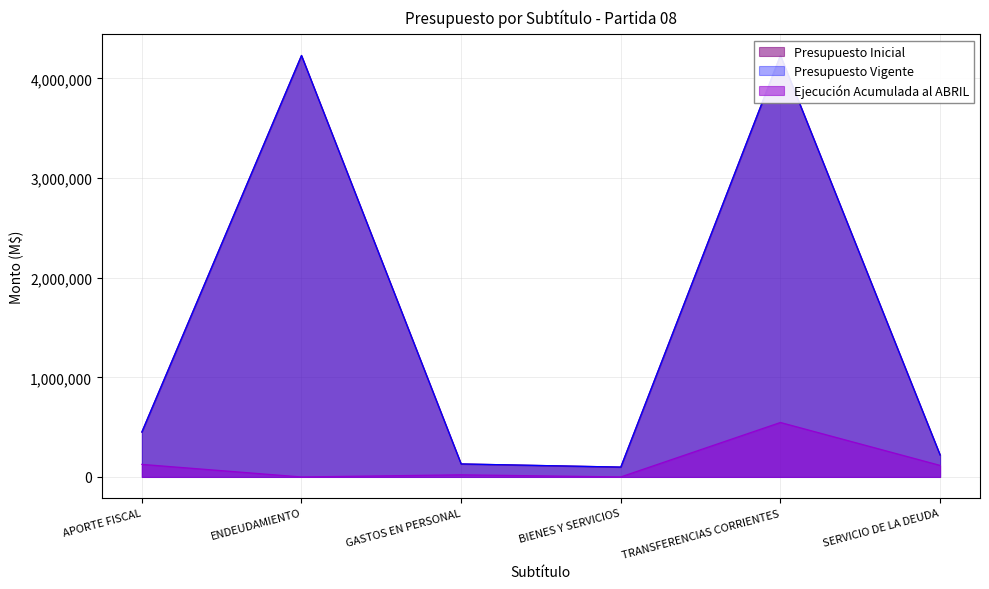

At which category is the sum across all series the highest?

TRANSFERENCIAS CORRIENTES